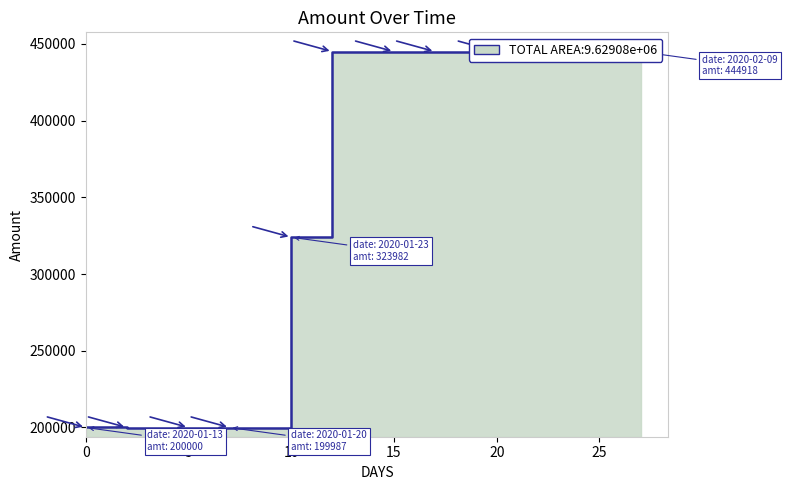

What is the ratio of the value at 2020-01-20 to the value at 2020-02-02?

0.4